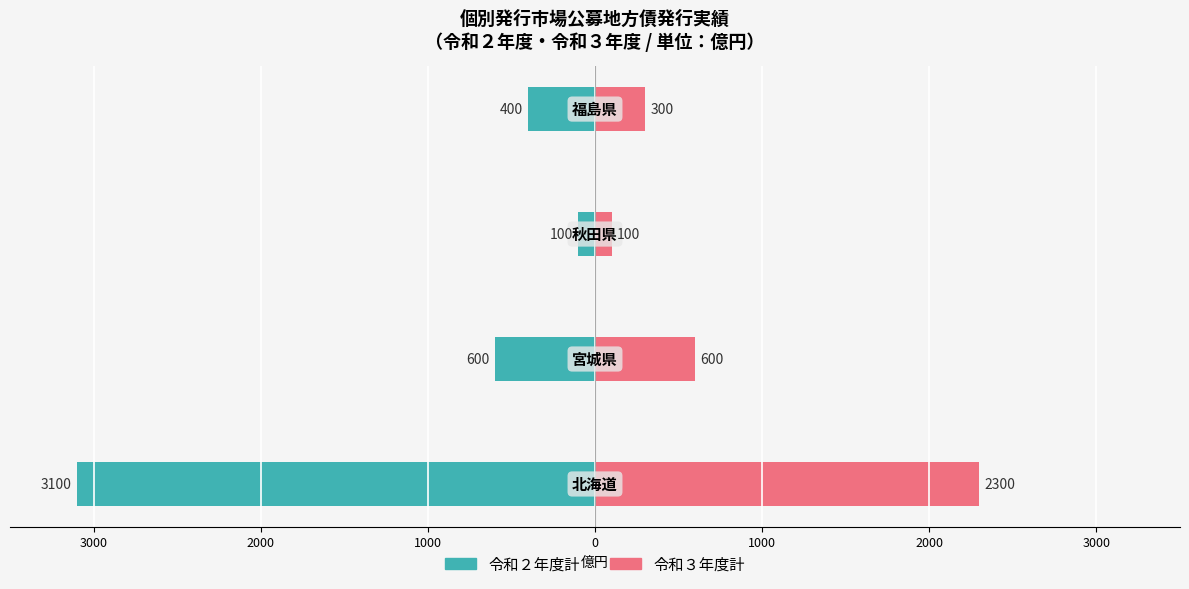

What are all the series names shown in the legend?

令和２年度計, 令和３年度計